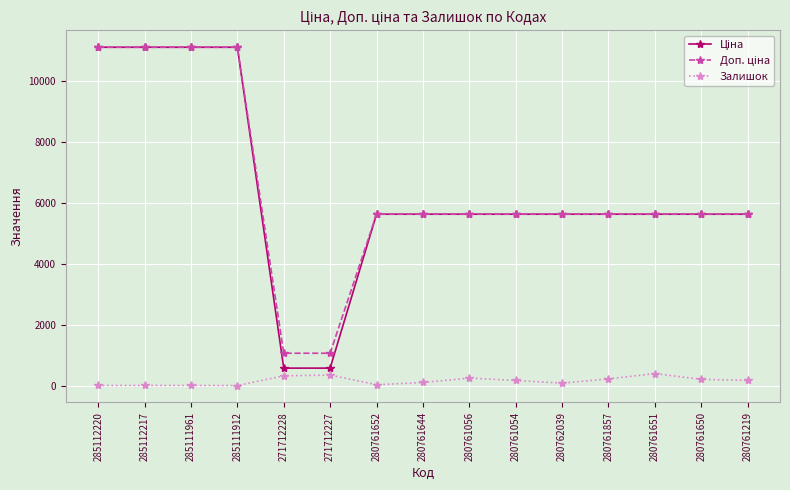

What position from the right is 285111961?

13